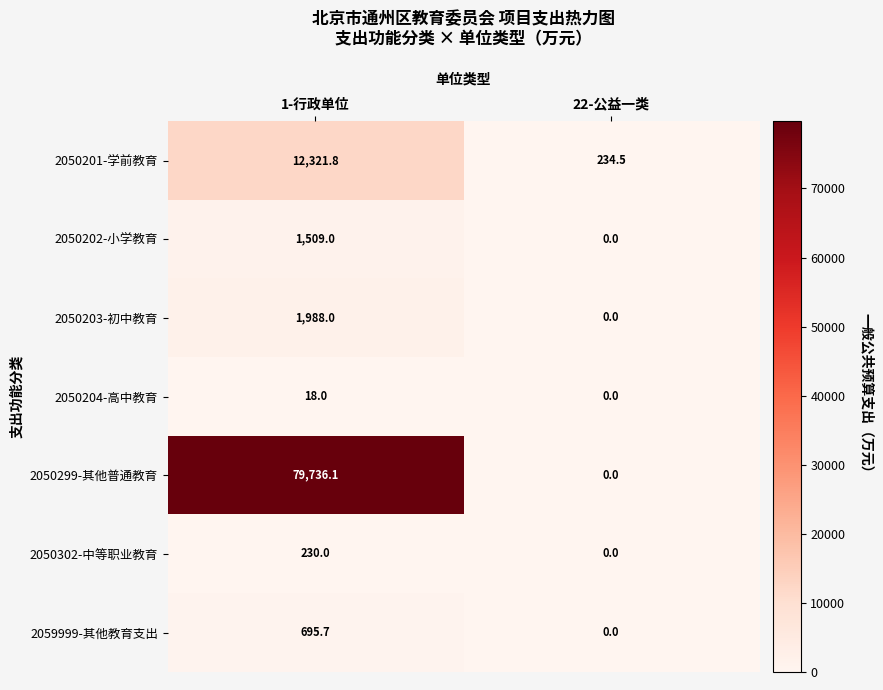

What is the greatest value displayed?

79736.1